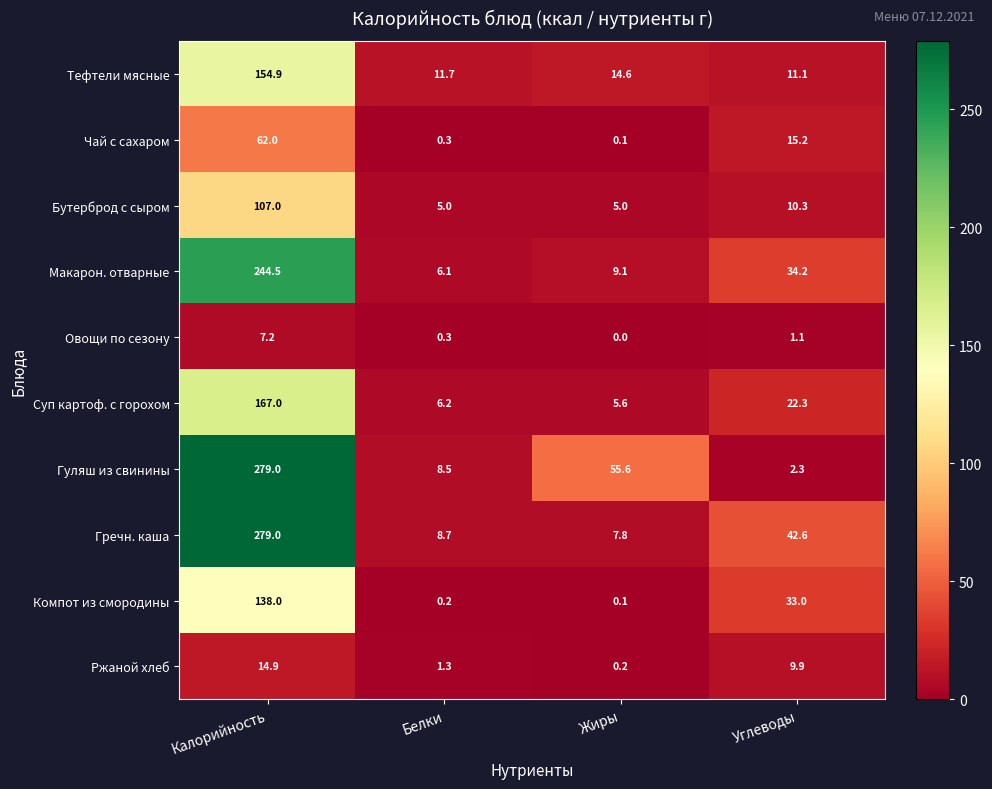

True or false: Овощи по сезону has a value of 1.1 at Углеводы.

True